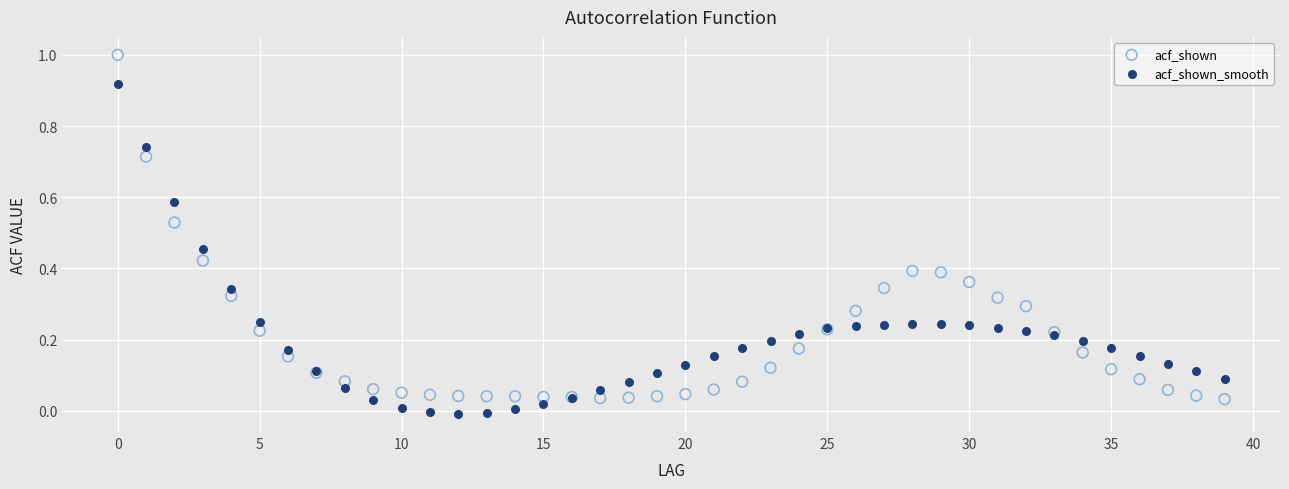

Which series reaches the maximum Y coordinate?

acf_shown